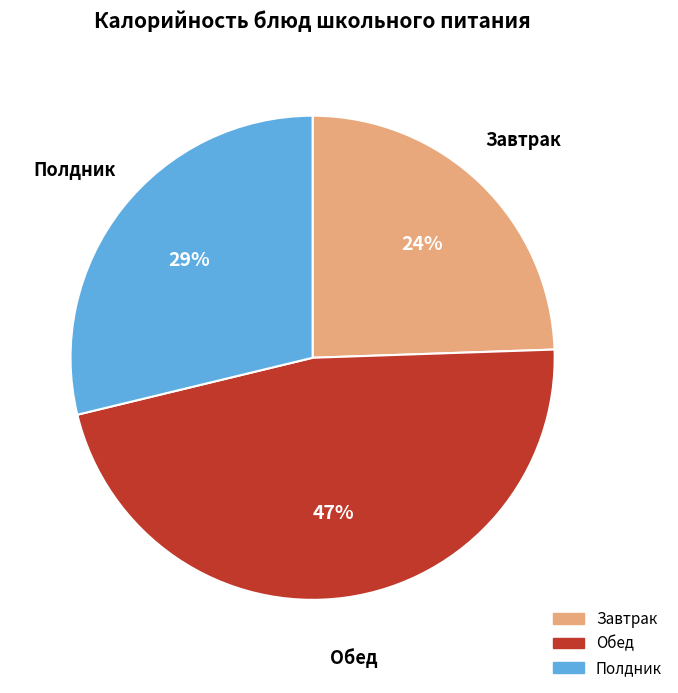

Is there a majority slice in this chart?

No